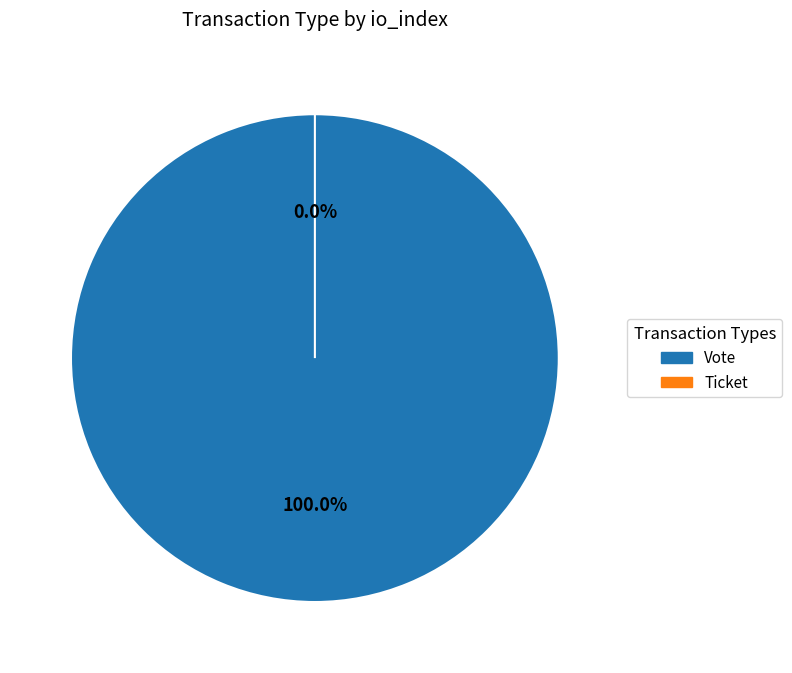

Which category accounts for the majority?

Vote